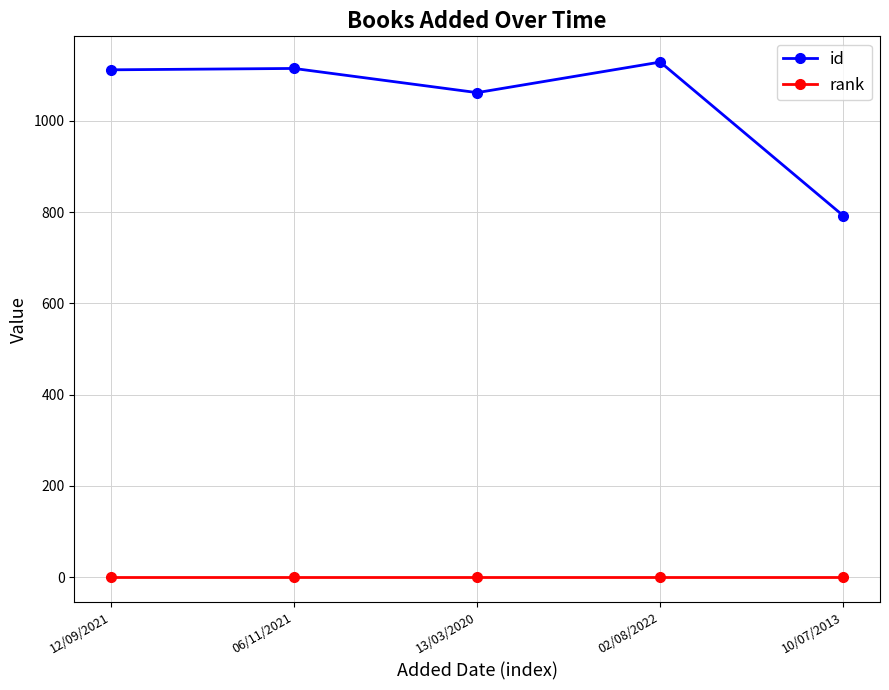

Does the chart display data point markers on the line(s)?

Yes